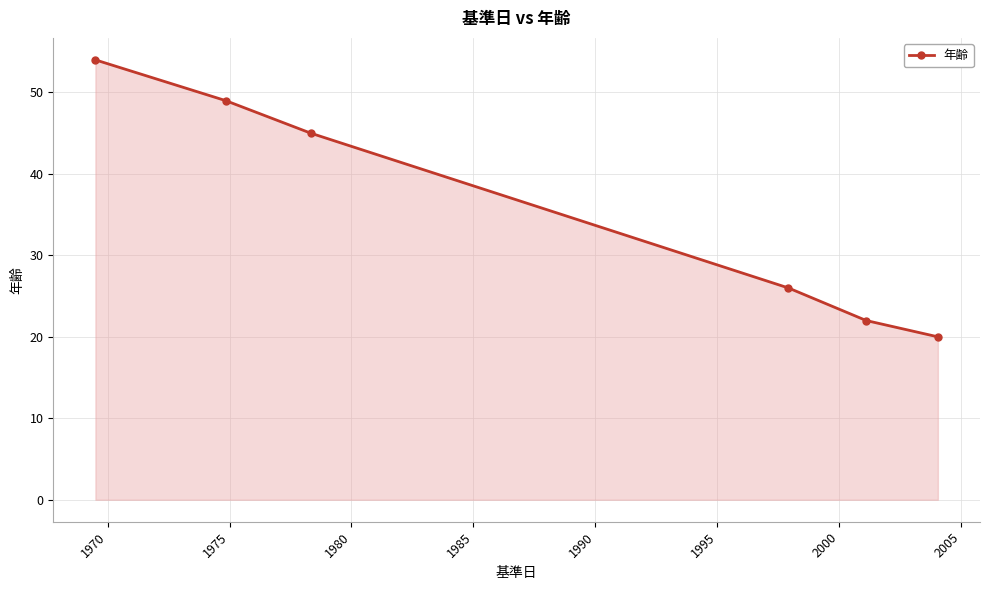

What is the minimum value shown in the chart?

20